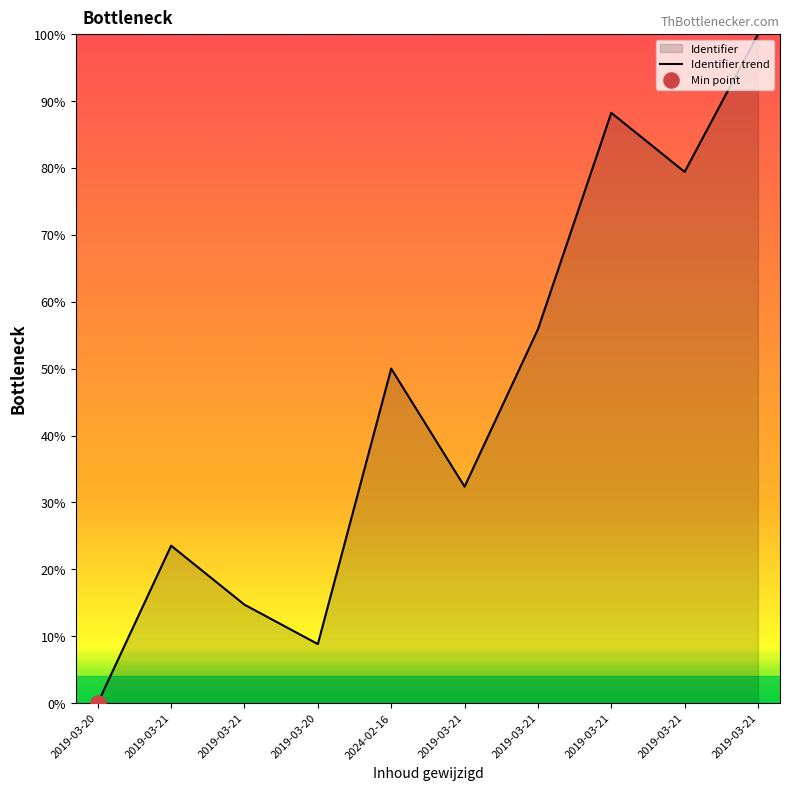

What is the ratio of the value at 2019-03-21 to the value at 2019-03-21?

2.2